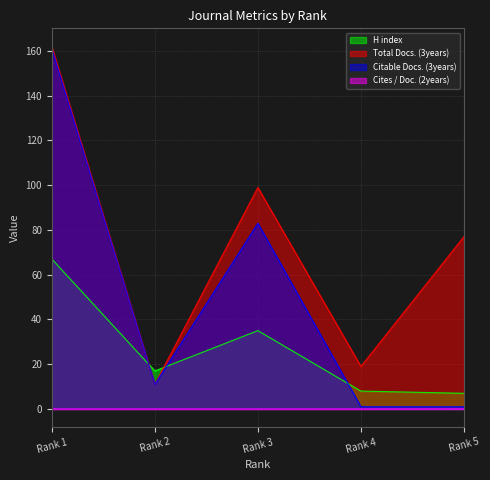

What is the difference between the highest and lowest values at Rank 4?

19.0